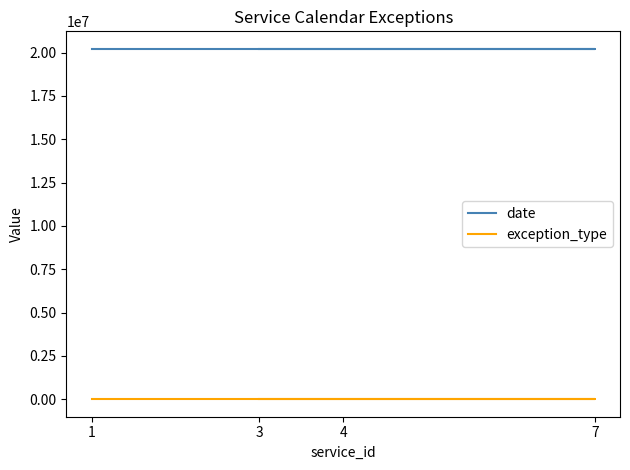

What is the average value of the exception_type series?

2